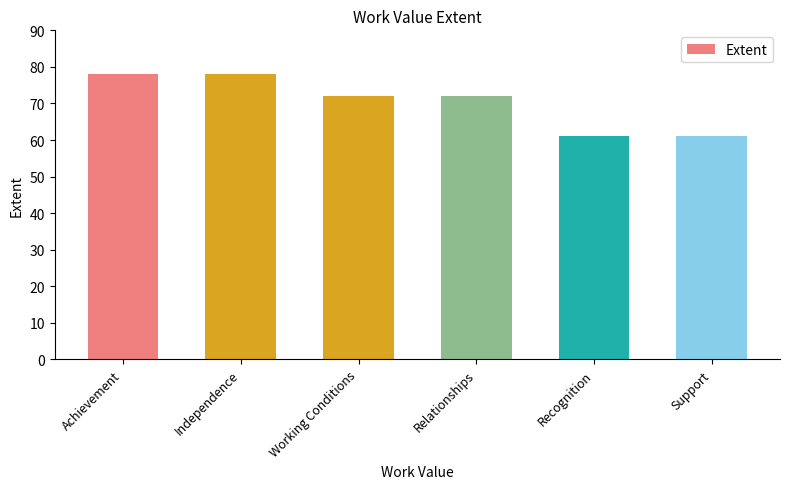

True or false: the data shows 78 at Achievement.

True